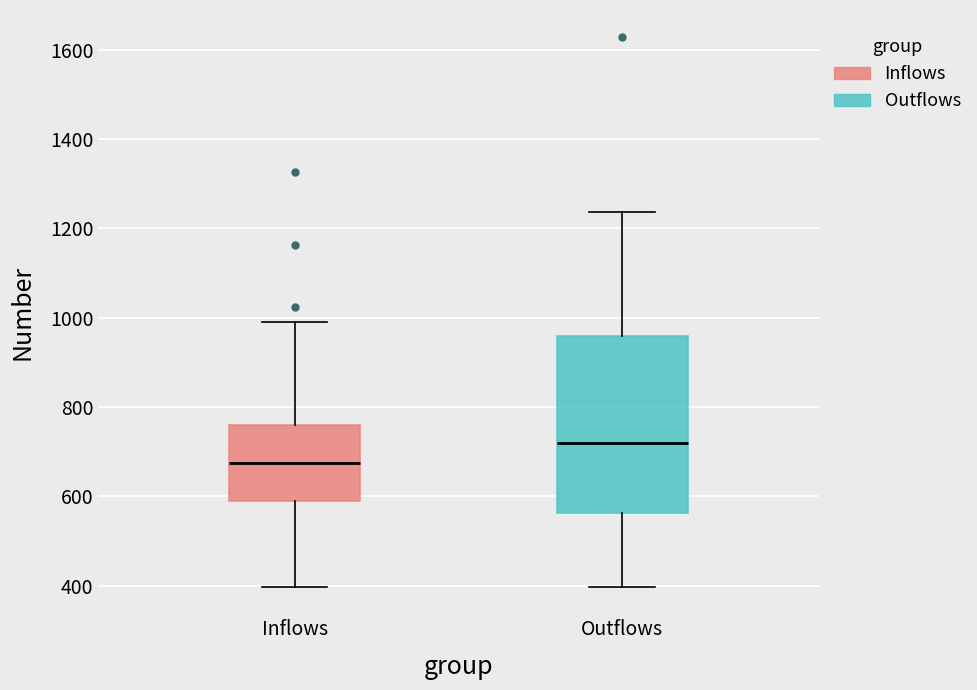

Reading left to right, read every box against the y-axis: the position of its median line, the range the box covers, and the ends of its whiskers. The values are not printed on the chart, so give them approximately, as read against the axis.

Inflows: median 680, box 580 to 760, whiskers 400 to 1000
Outflows: median 720, box 560 to 960, whiskers 400 to 1240